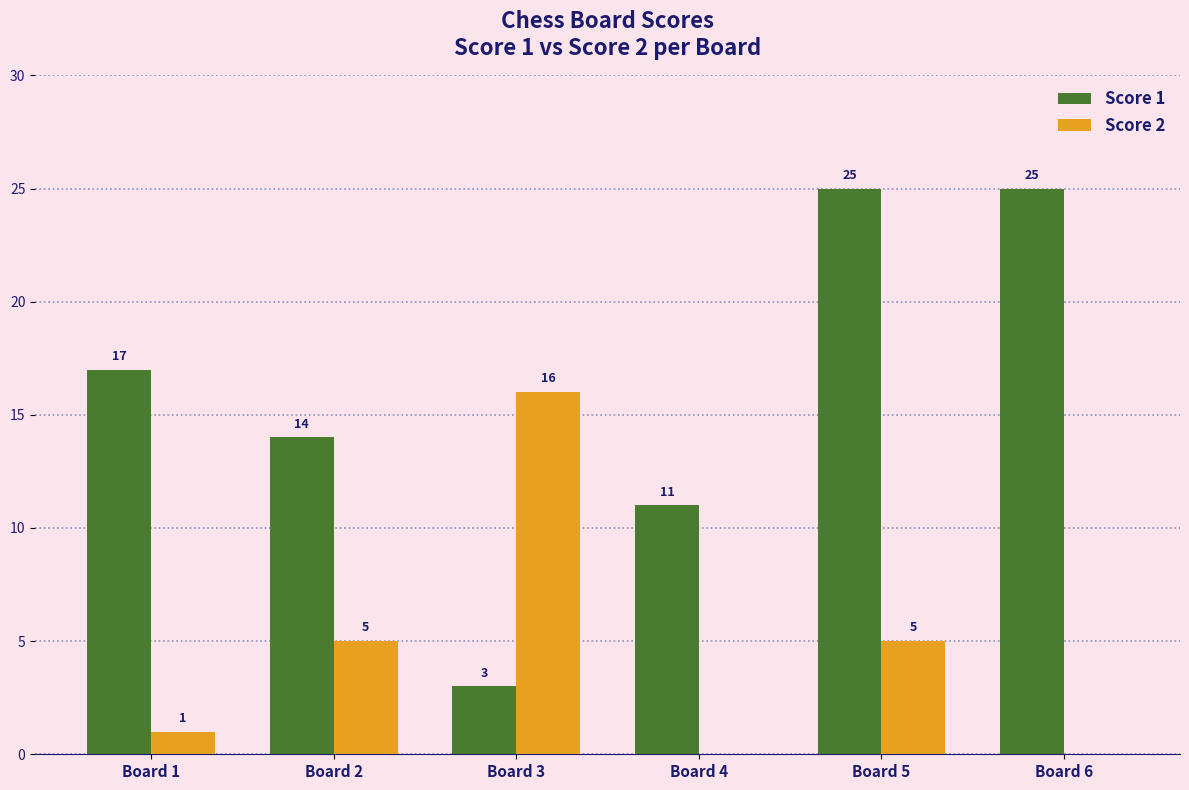

Is the value of Score 2 at Board 3 greater than the value of Score 1 at Board 1?

No